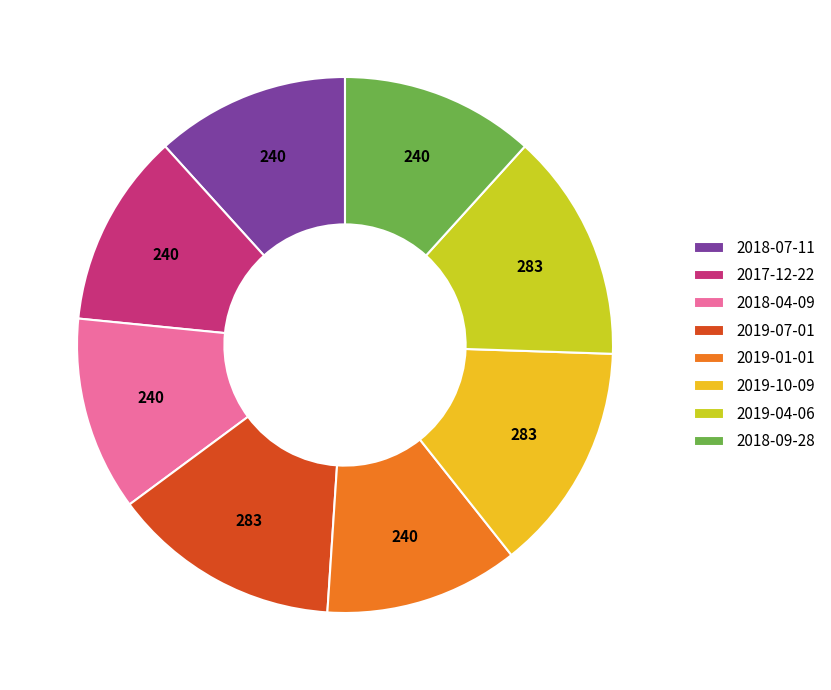

Does any single category account for the majority?

No